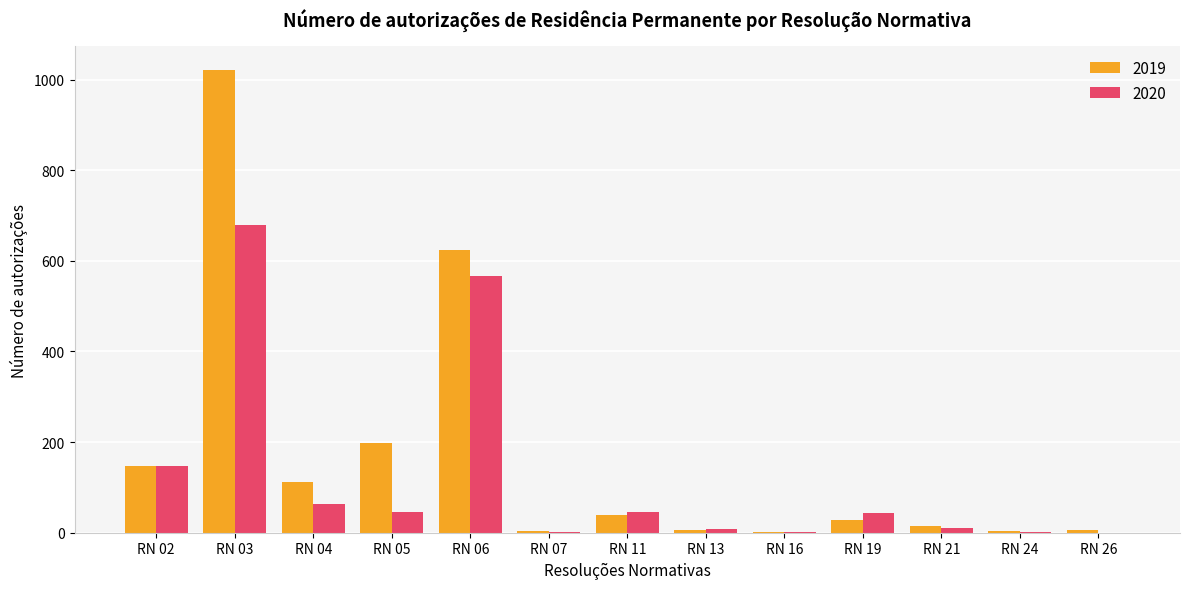

The 2019 series shows 3 at RN 24. True or false?

True